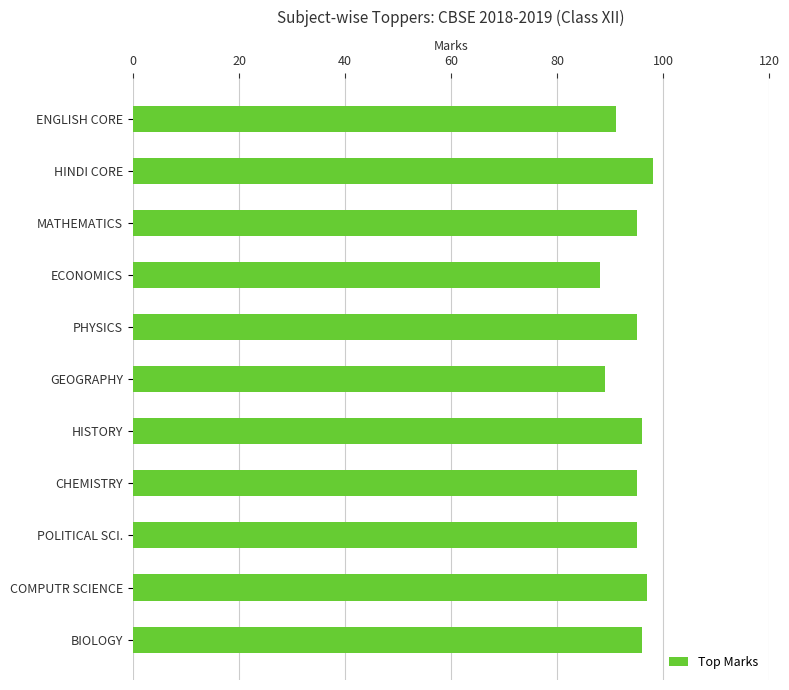

What is the value of the 6th bar from the top?

89